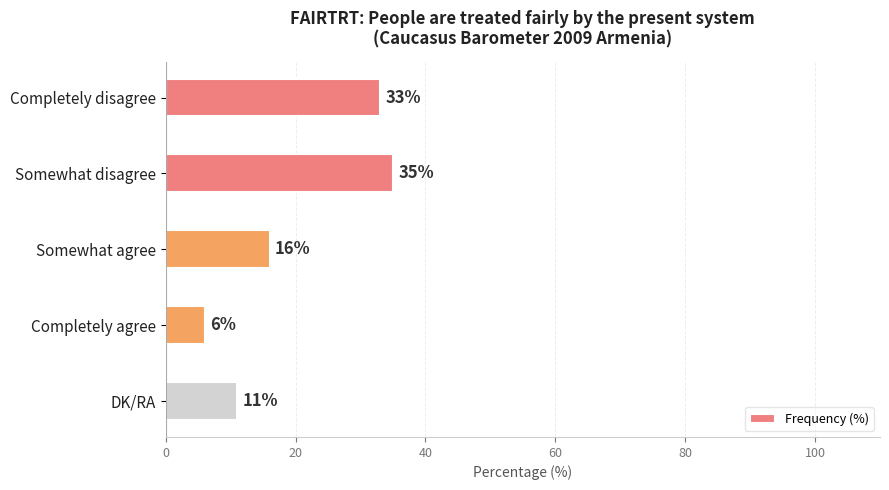

Which category has the lowest value across all series?

Completely agree